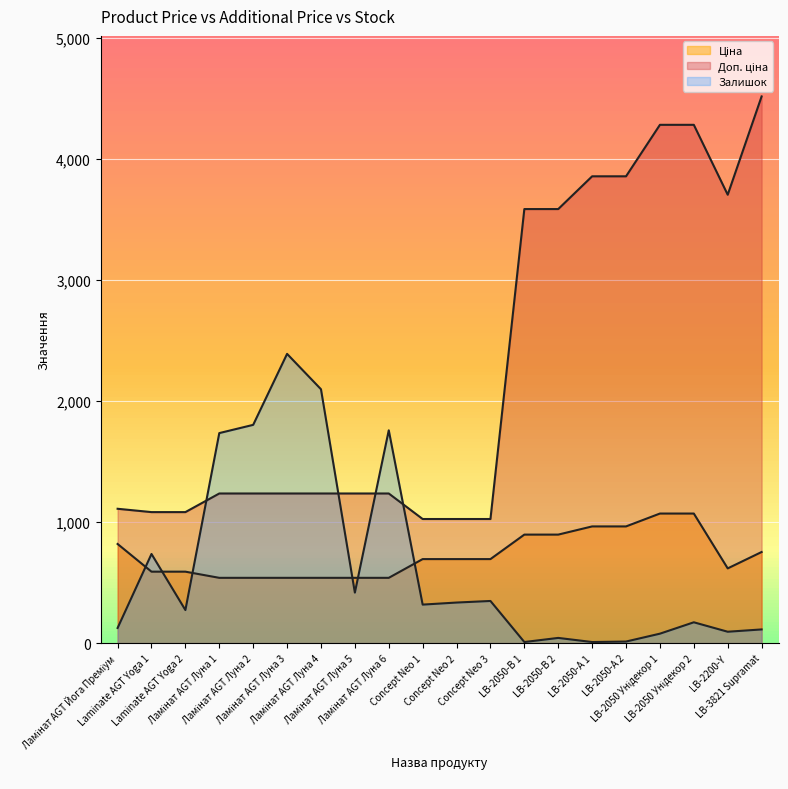

How many categories are shown in the chart?

20